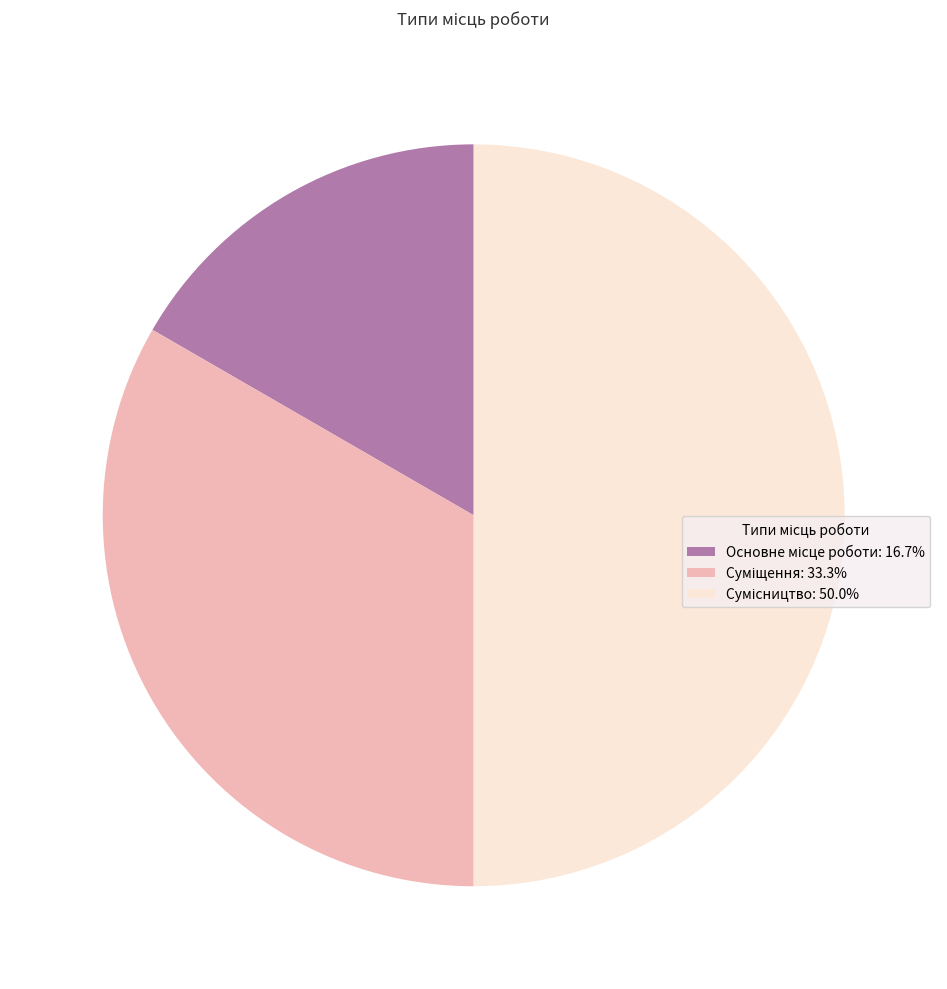

Which category has the biggest portion of the pie?

Сумісництво